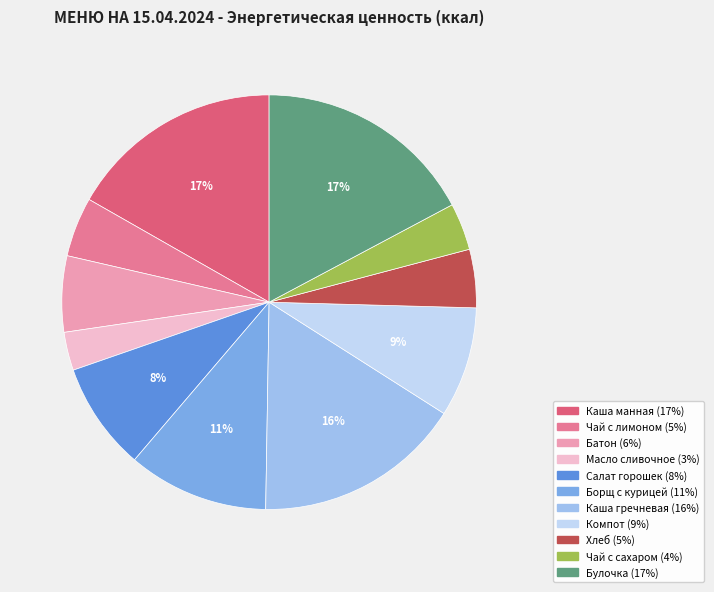

To the nearest percent, what is the average slice percentage?

9%